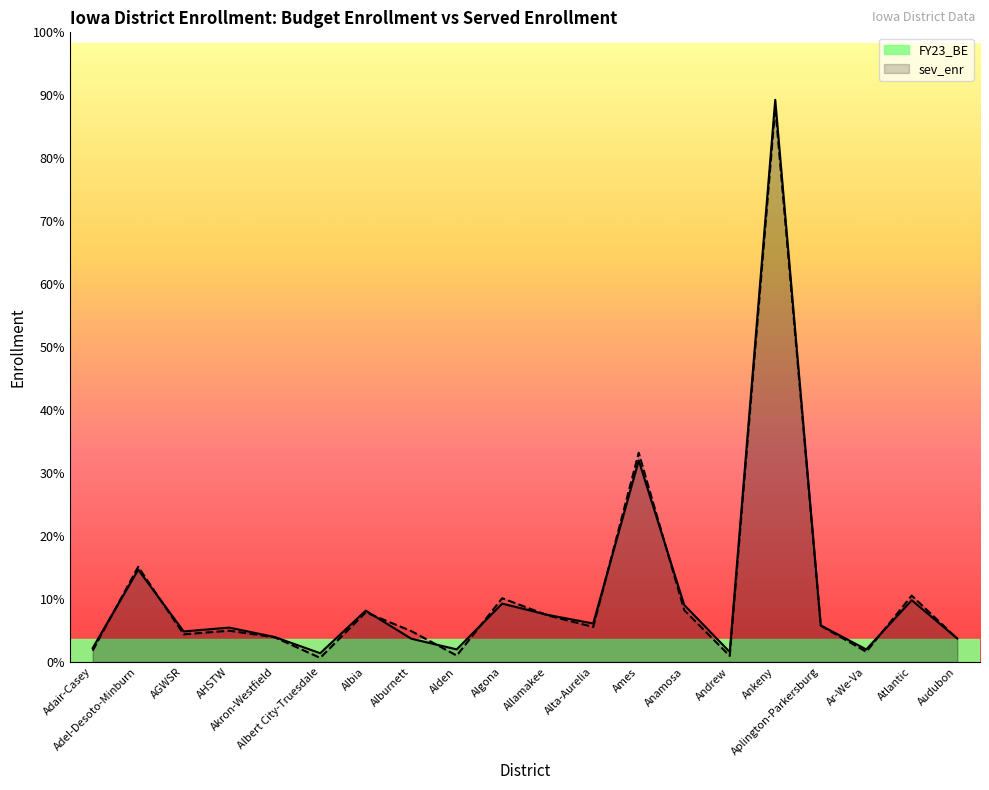

What position from the right is Ar-We-Va?

3